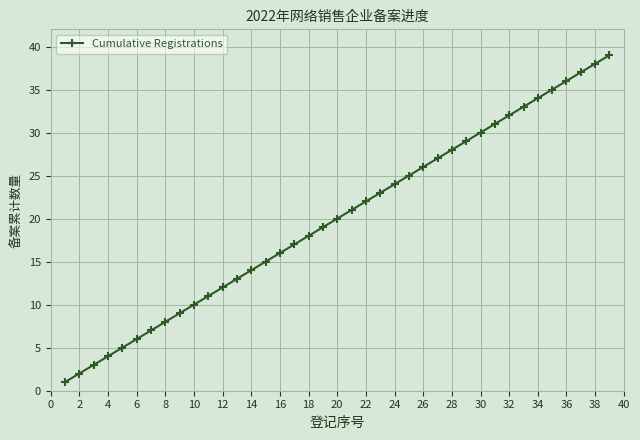

What is the sum of all values?

780